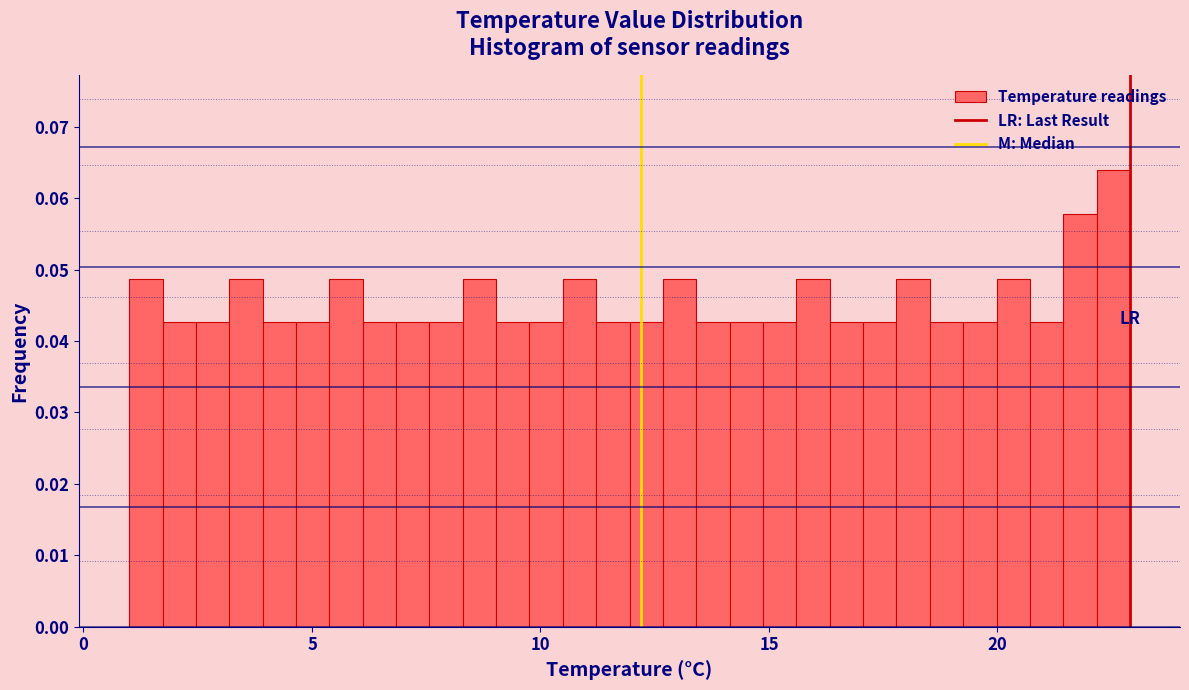

Read against the x-axis, roughly where is the centre of the tallest bar?

22.5